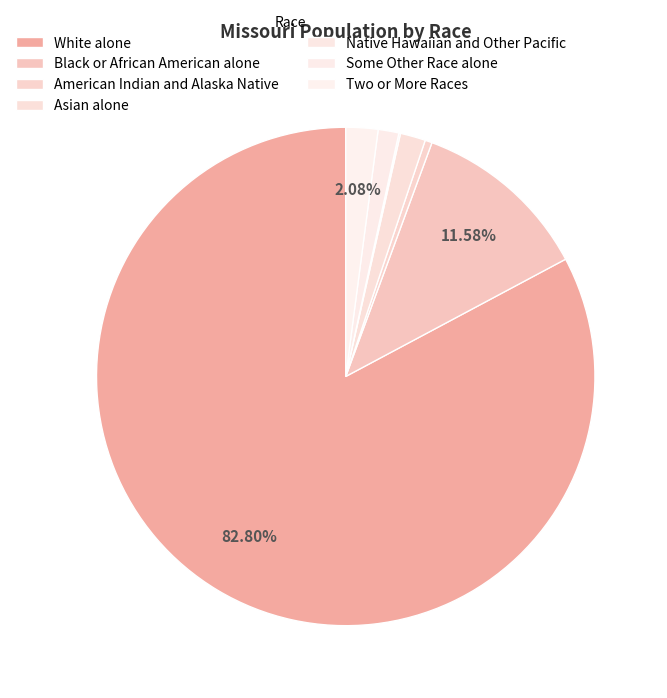

Which slice is the smallest?

Native Hawaiian and Other Pacific